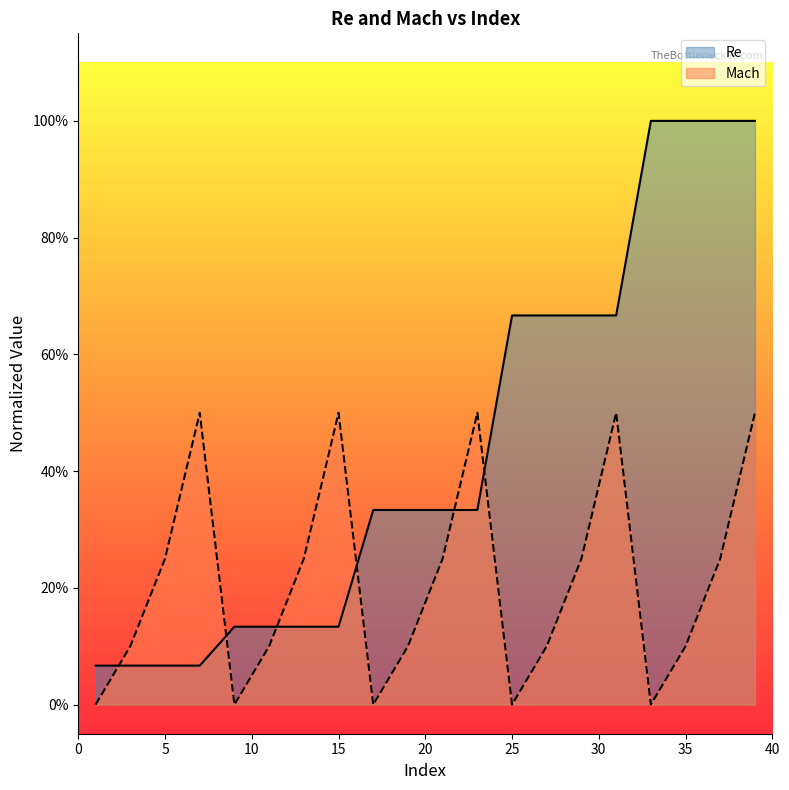

Which series has the widest spread of values?

Re